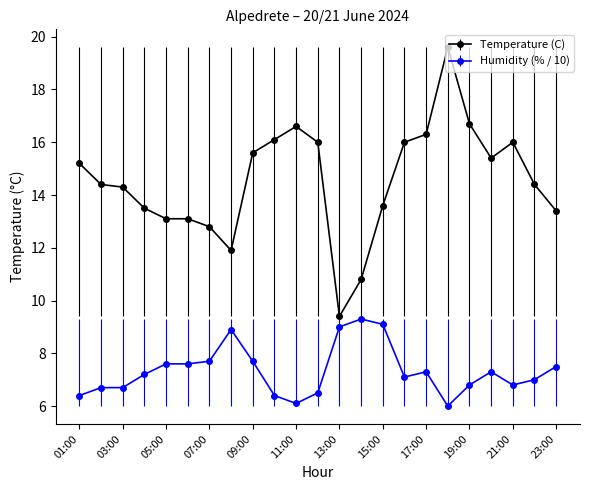

What is the sum of all Temperature (C) values?

334.2